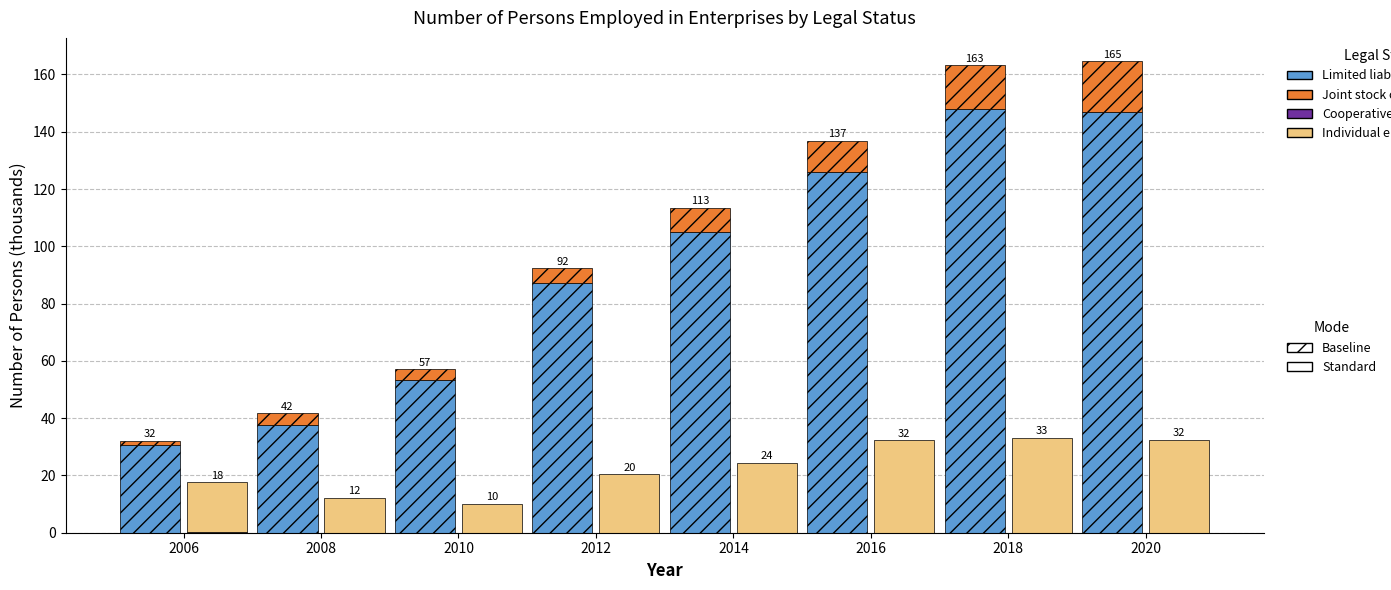

Reading right to left, transcribe all the data shown in this chart.

Limited liability companies (Baseline): 2020=146.9	2018=148.1	2016=125.9	2014=105.0	2012=87.0	2010=53.2	2008=37.8	2006=30.7
Joint stock companies (Baseline): 2020=17.6	2018=15.2	2016=11.0	2014=8.4	2012=5.4	2010=3.9	2008=4.0	2006=1.4
Cooperatives (TranspileCache): 2020=0.0	2018=0.0	2016=0.1	2014=0.0	2012=0.0	2010=0.0	2008=0.0	2006=0.2
Individual entrepreneur (TranspileCache): 2020=32.5	2018=33.2	2016=32.2	2014=24.5	2012=20.4	2010=10.1	2008=12.2	2006=17.6